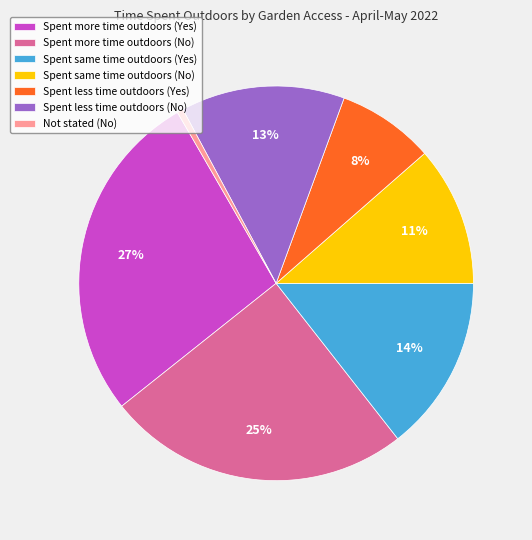

Combined, do Spent less time outdoors (No) and Spent same time outdoors (Yes) account for over 50%?

No